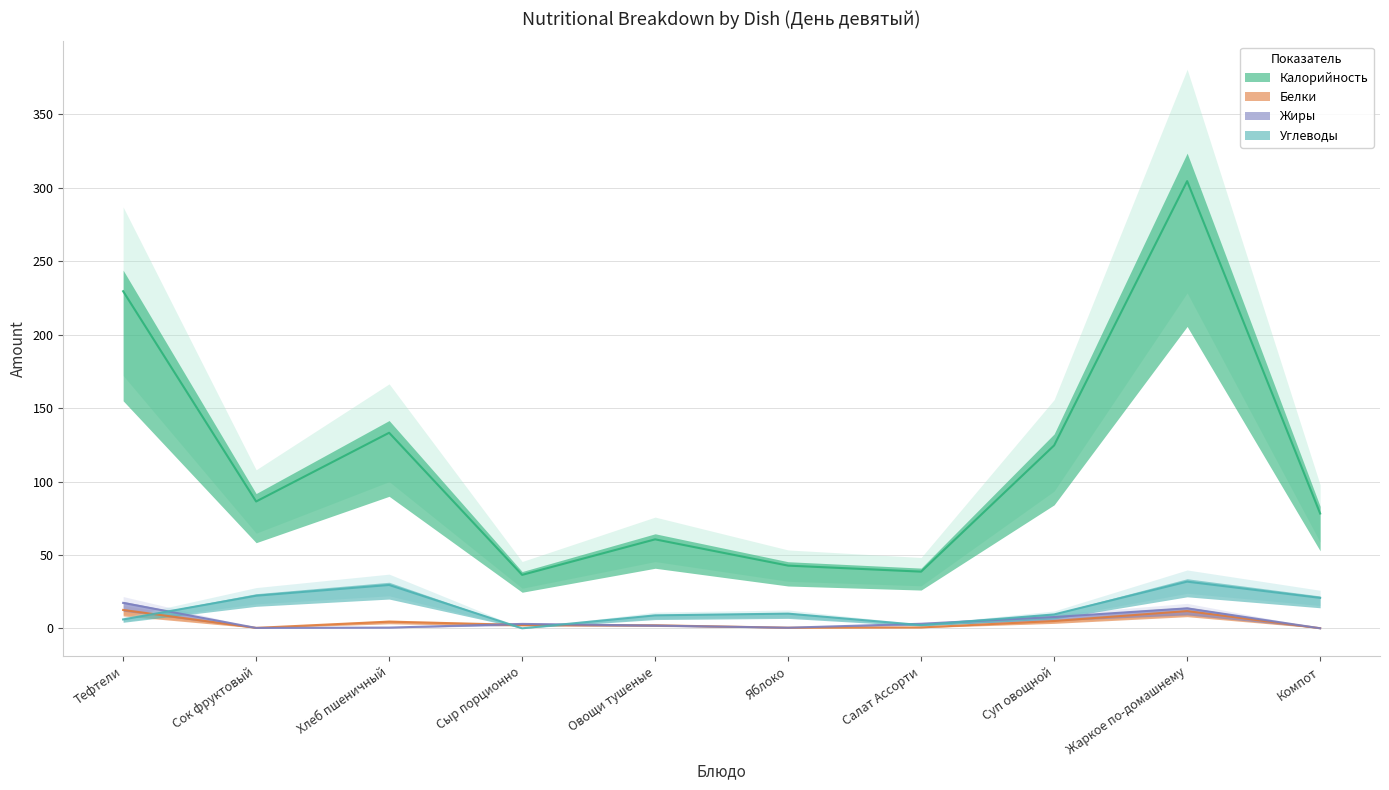

Is it true that Белки equals 0.8 at Сыр порционно?

False